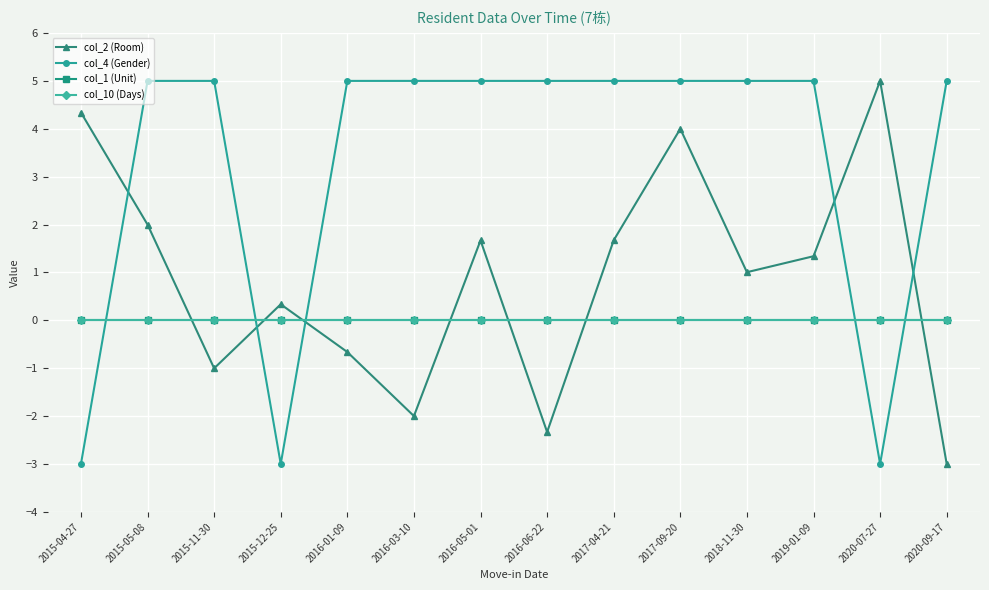

What is the smallest value displayed?

-3.0